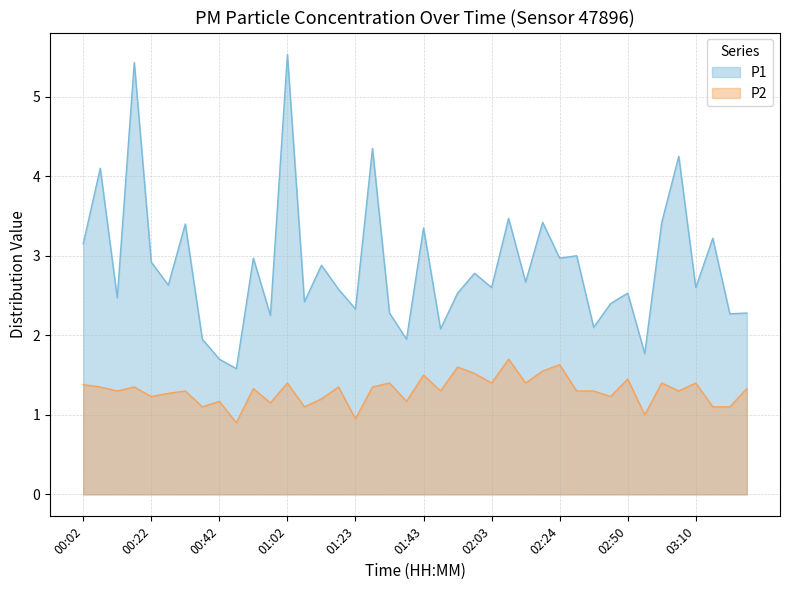

List the series in order of their peak value, lowest first.

P2, P1